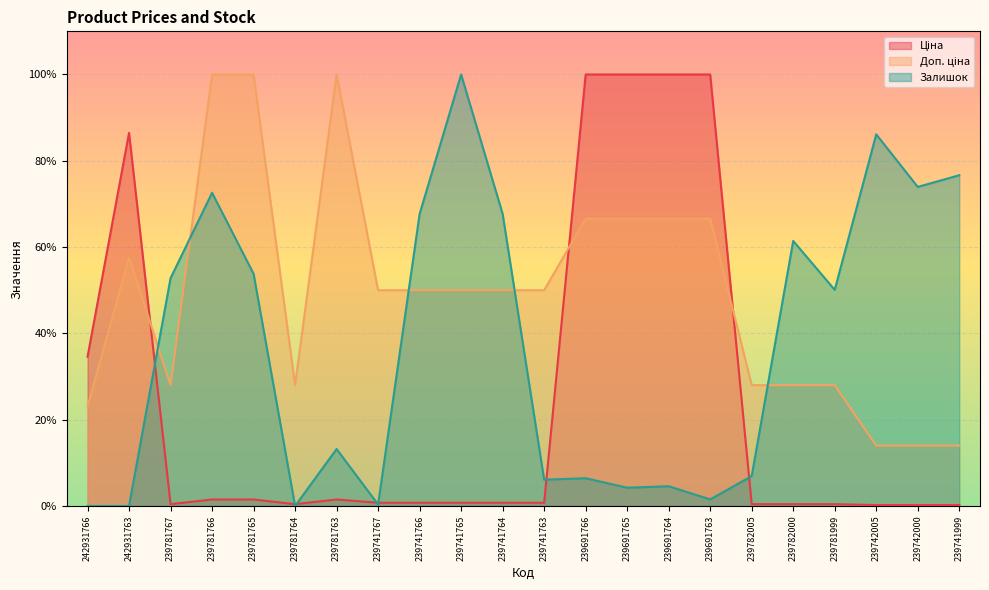

Rank the series by their average value, from lowest to highest.

Ціна, Залишок, Доп. ціна